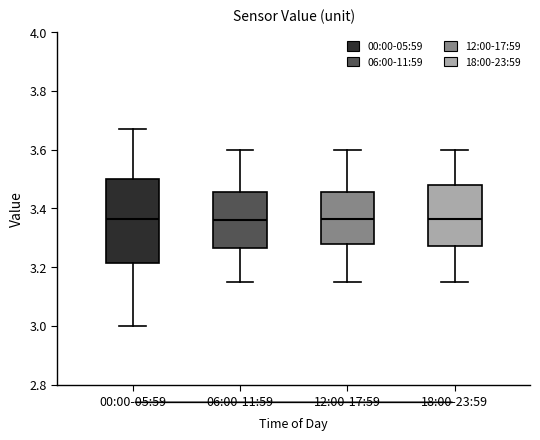

Reading left to right, transcribe this box plot: for each box, give where its median line is, the range the box spans, and where its two whiskers end, as read against the y-axis. The values are not printed on the chart, so give them approximately, as read against the axis.

00:00-05:59: median 3.36, box 3.22 to 3.50, whiskers 3.00 to 3.68
06:00-11:59: median 3.36, box 3.26 to 3.46, whiskers 3.16 to 3.60
12:00-17:59: median 3.36, box 3.28 to 3.46, whiskers 3.16 to 3.60
18:00-23:59: median 3.36, box 3.28 to 3.48, whiskers 3.16 to 3.60